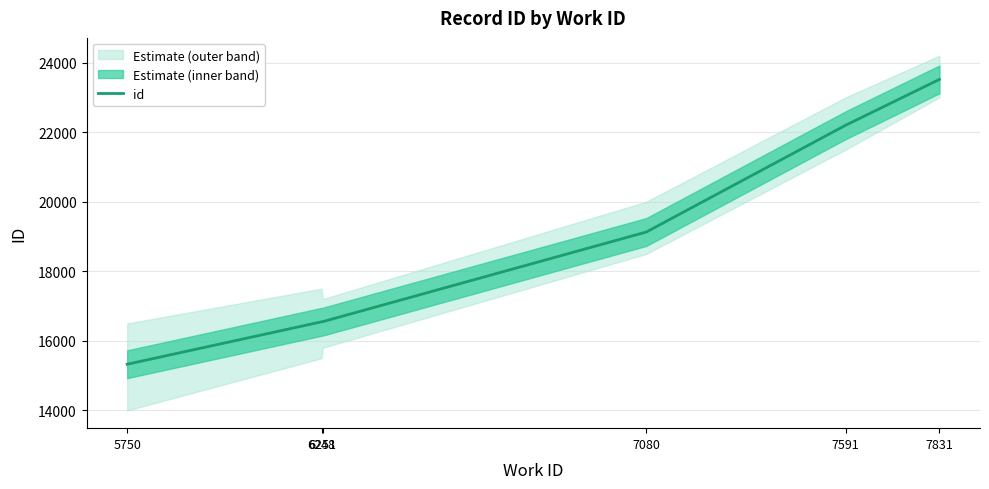

Which category has the lowest value across all series?

5750